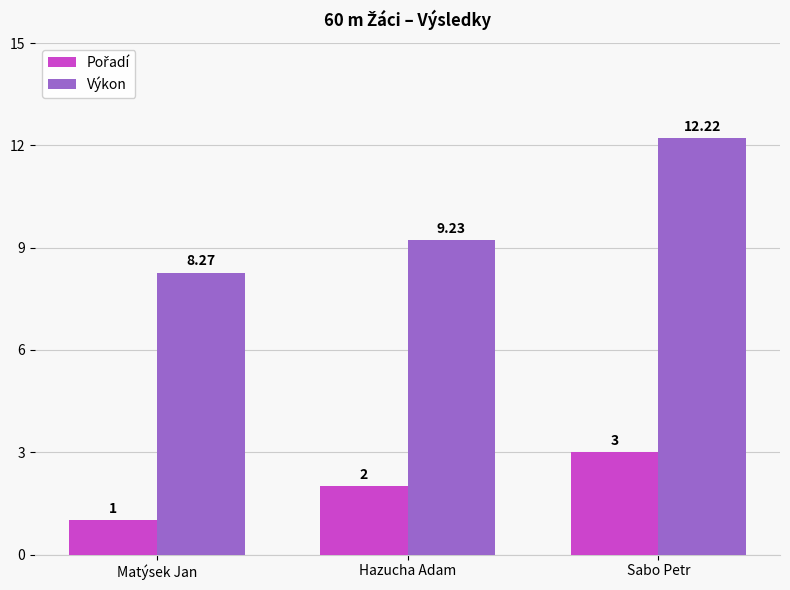

Which category has the highest value across all series?

Sabo Petr